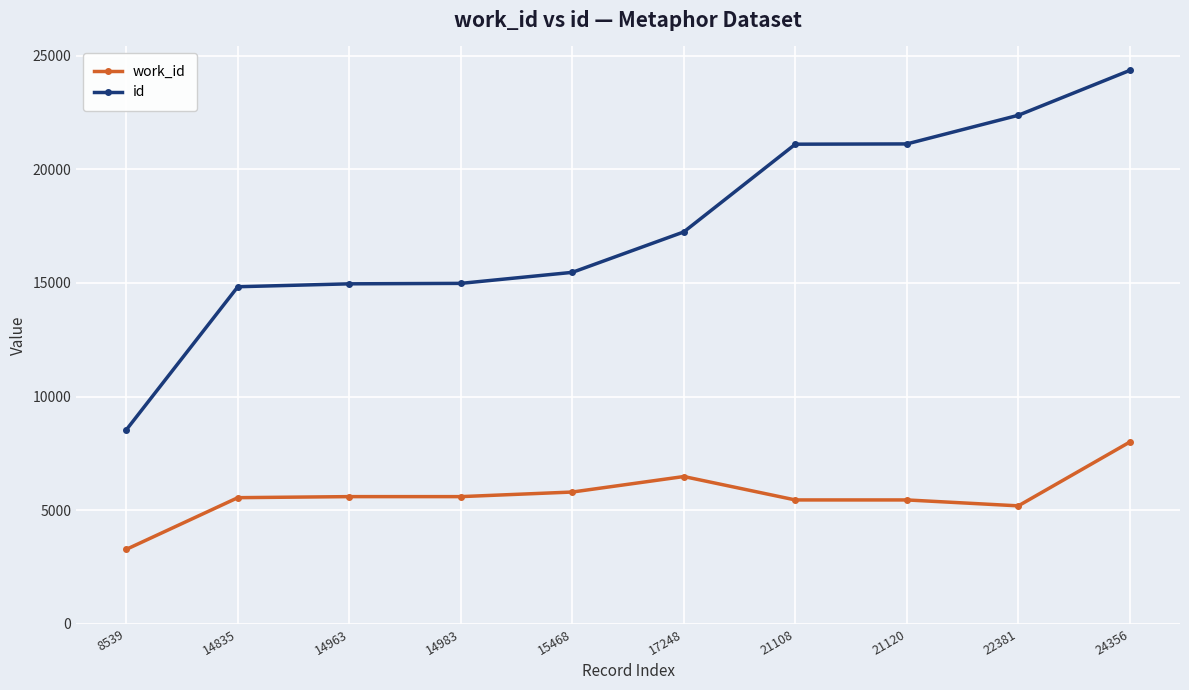

Is the value of work_id at 21108 greater than the value of id at 14963?

No